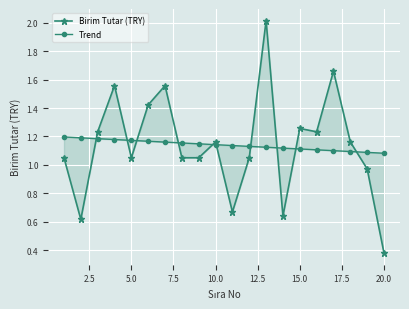

Which series has the widest spread of values?

Birim Tutar (TRY)